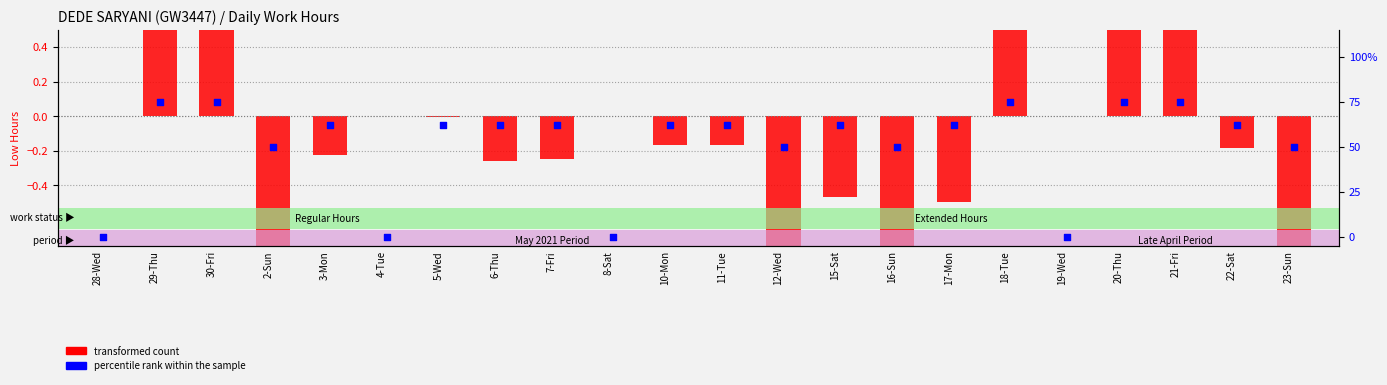

What is the total value across all series at 17-Mon?

0.1